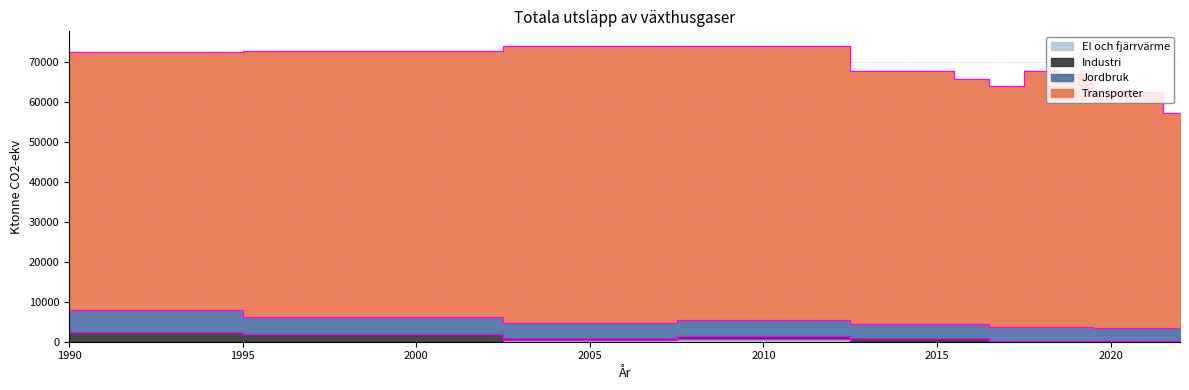

What is the difference between the highest and lowest values at 2005?

68929.1